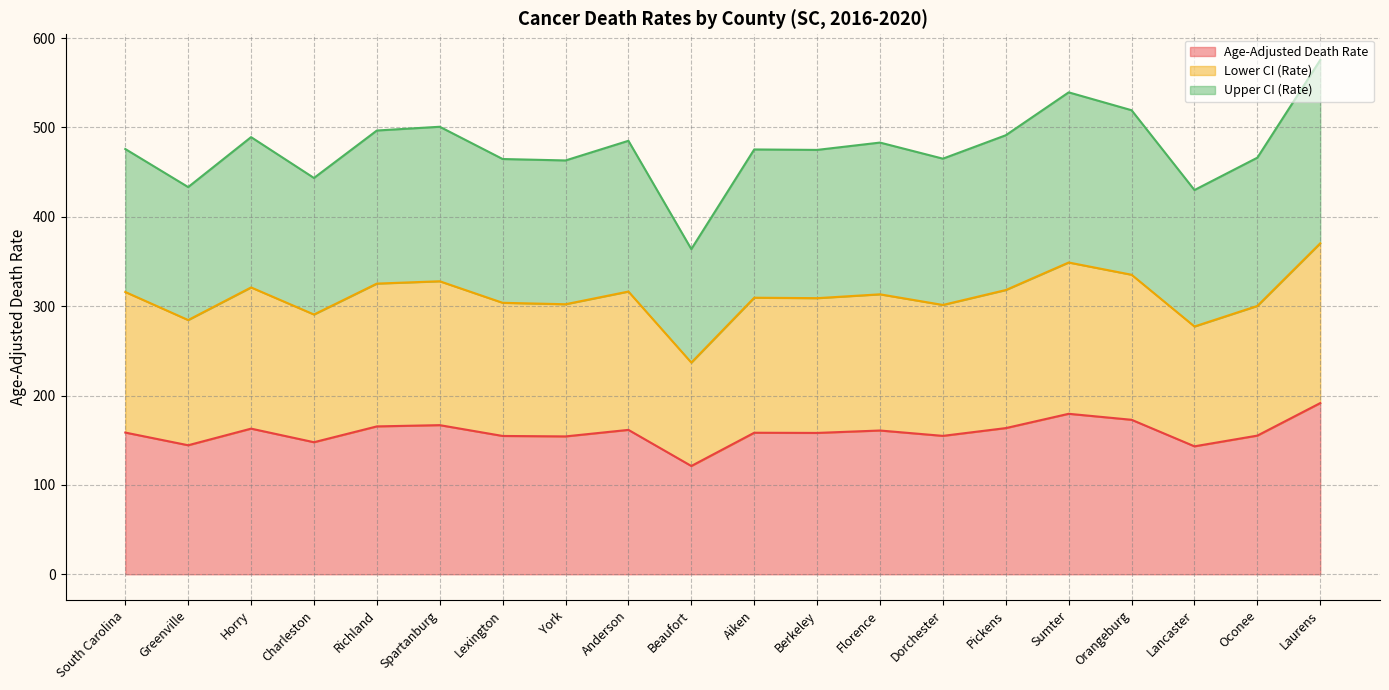

Reading right to left, extract all data points from this chart.

Age-Adjusted Death Rate: Laurens=191.6	Oconee=155.2	Lancaster=143.2	Orangeburg=172.9	Sumter=179.6	Pickens=163.6	Dorchester=154.9	Florence=160.9	Berkeley=158.2	Aiken=158.4	Beaufort=121.2	Anderson=161.6	York=154.3	Lexington=154.8	Spartanburg=166.9	Richland=165.5	Charleston=147.8	Horry=163.0	Greenville=144.4	South Carolina=158.6
Lower CI (Rate): Laurens=370.4	Oconee=300.3	Lancaster=277.3	Orangeburg=335.2	Sumter=348.9	Pickens=318.1	Dorchester=301.4	Florence=313.3	Berkeley=309.0	Aiken=309.5	Beaufort=236.9	Anderson=316.4	York=302.2	Lexington=303.8	Spartanburg=327.9	Richland=325.3	Charleston=290.7	Horry=321.0	Greenville=284.5	South Carolina=315.9
Upper CI (Rate): Laurens=575.5	Oconee=466.2	Lancaster=430.0	Orangeburg=519.3	Sumter=539.3	Pickens=491.3	Dorchester=465.1	Florence=483.1	Berkeley=474.9	Aiken=475.4	Beaufort=363.9	Anderson=485.1	York=463.1	Lexington=464.7	Spartanburg=500.8	Richland=496.6	Charleston=443.5	Horry=489.2	Greenville=433.3	South Carolina=475.9